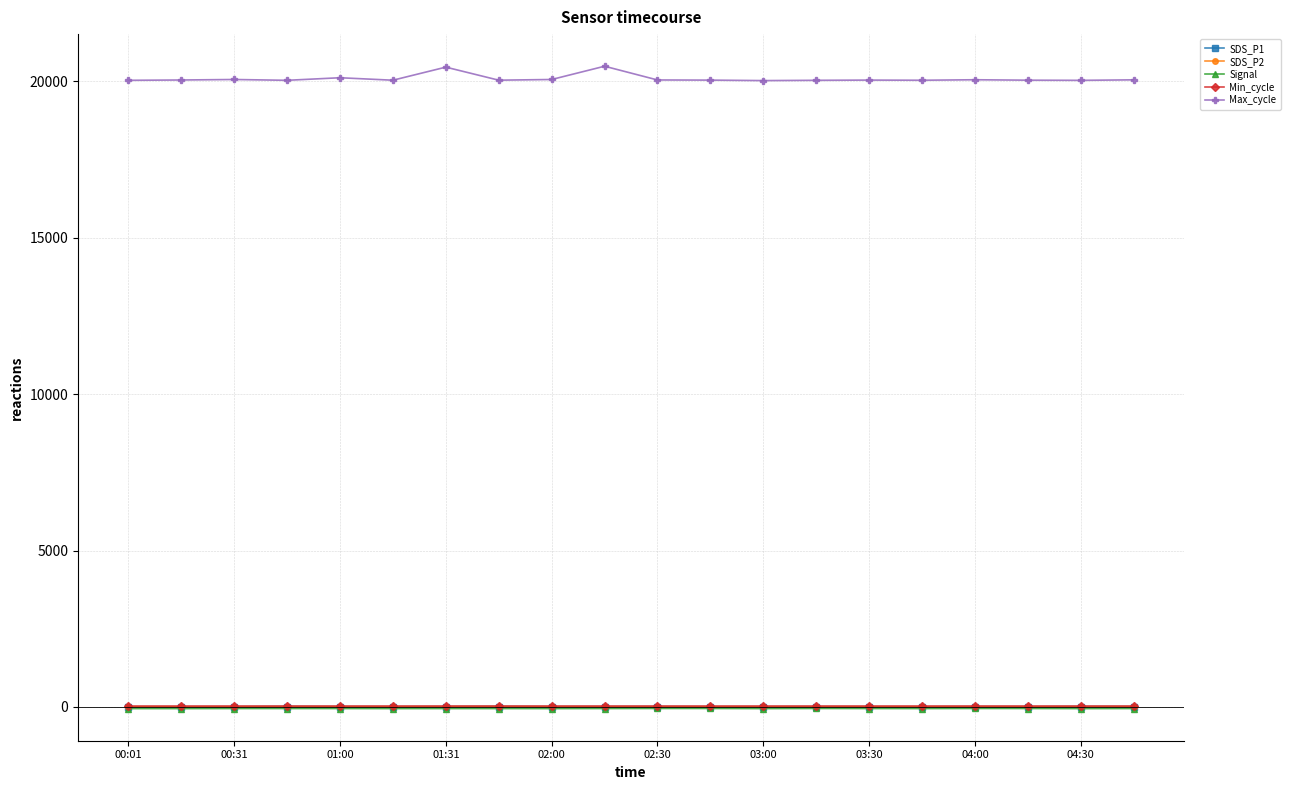

What is the greatest value displayed?

20478.0